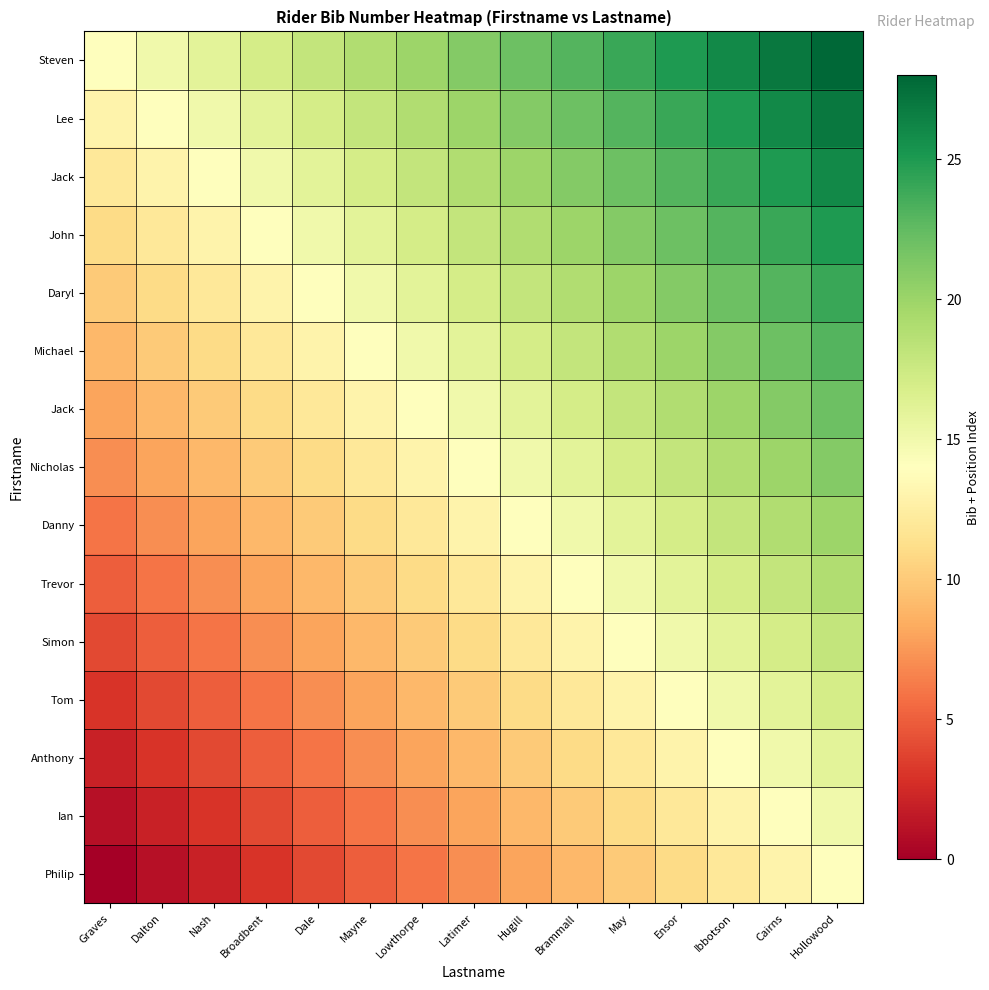

What is the total value across all series at May?

255